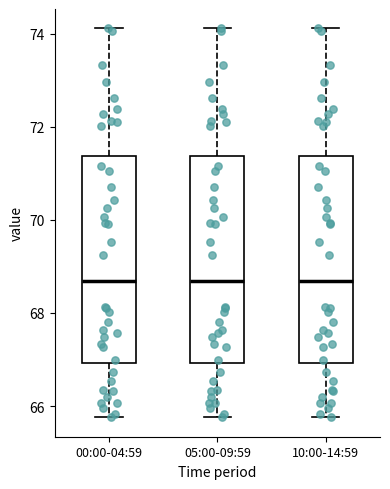

Where is the lower edge of the box for 05:00-09:59 on the y-axis? The values are not printed on the chart, so give them approximately, as read against the axis.

67.0